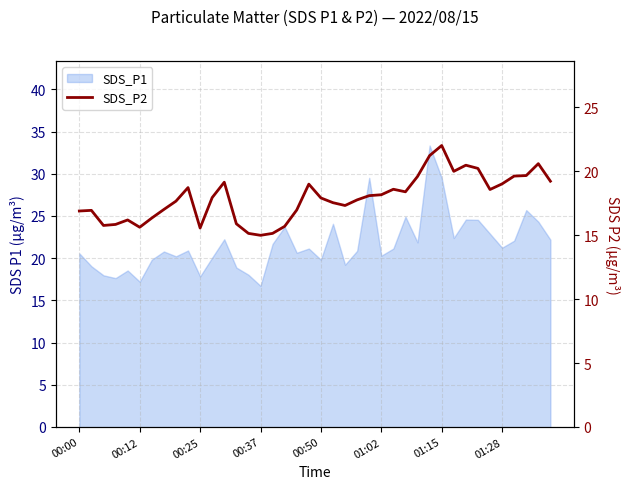

What is the value of the 37th point from the left?

19.6